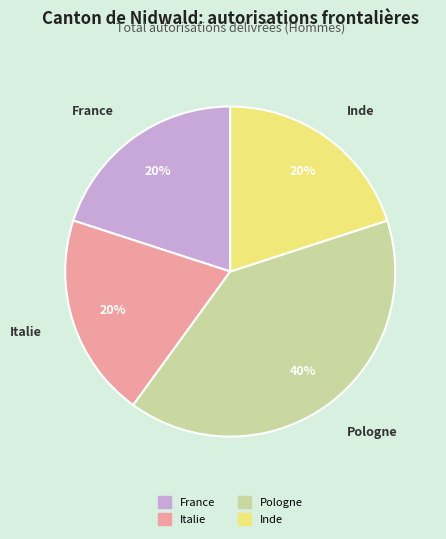

True or false: Pologne accounts for 40% of the total.

True